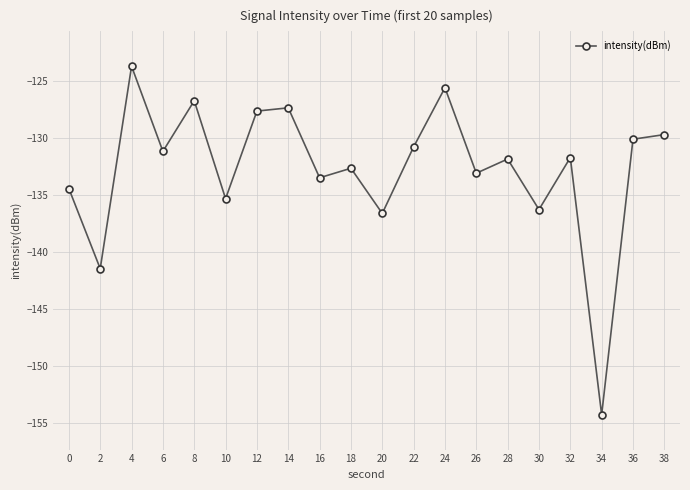

The value at 2 is -141.4. True or false?

True